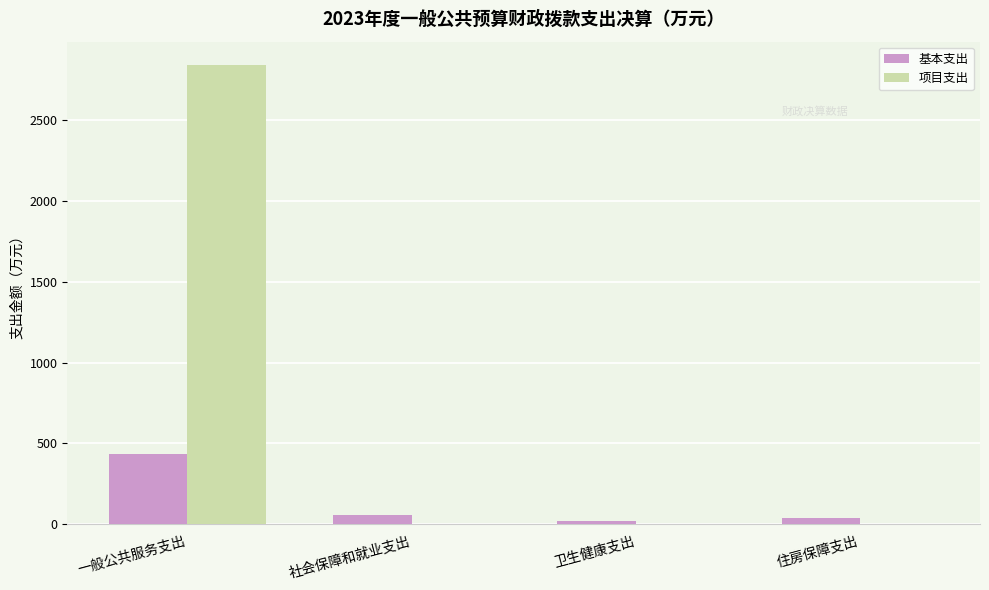

Reading right to left, what are all the values shown in this chart?

基本支出: 41.5	21.2	59.7	437.8
项目支出: 0.0	0.0	0.0	2839.3